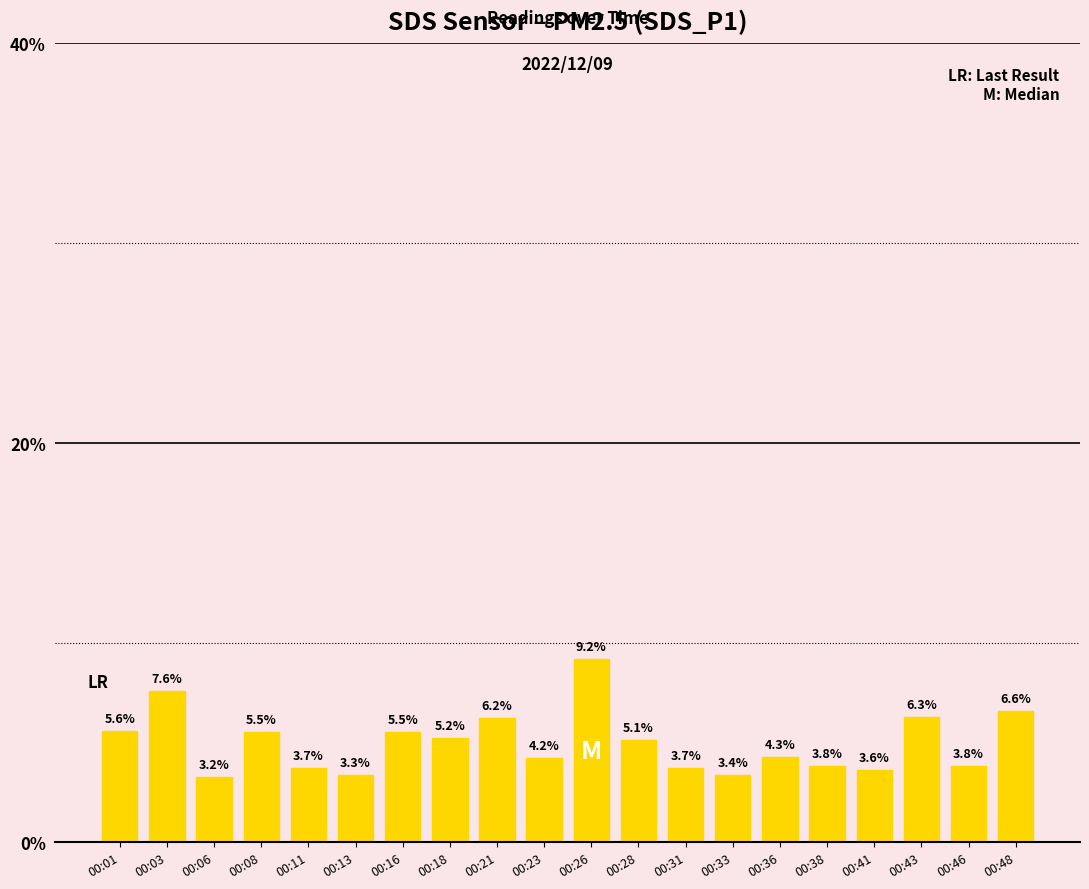

What is the sum of all values?

100.0